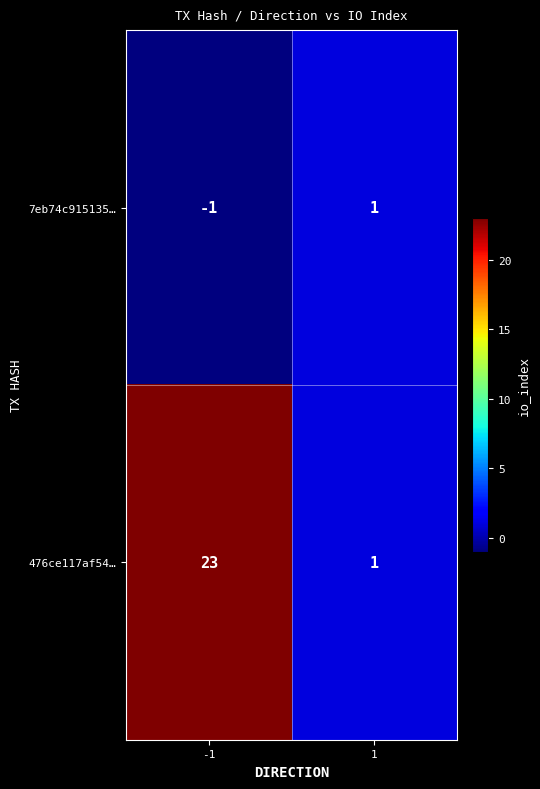

Which series changed the most between -1 and 1?

476ce117af54…